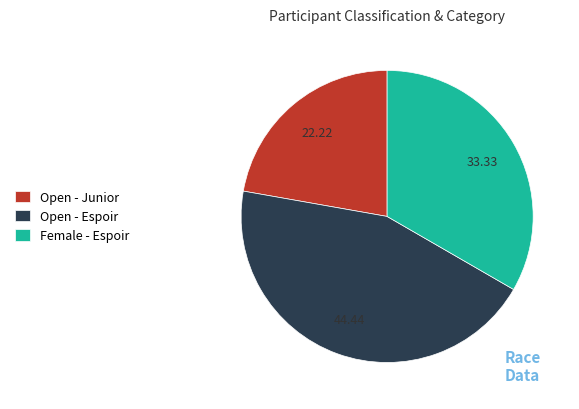

Is the sum of Open - Junior and Open - Espoir greater than half?

Yes